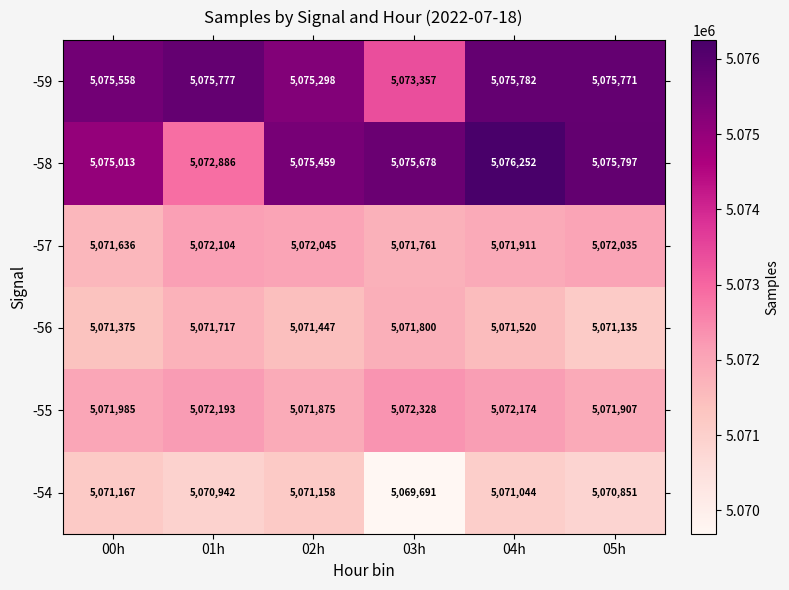

The value of -54 at 01h is 5070942. True or false?

True